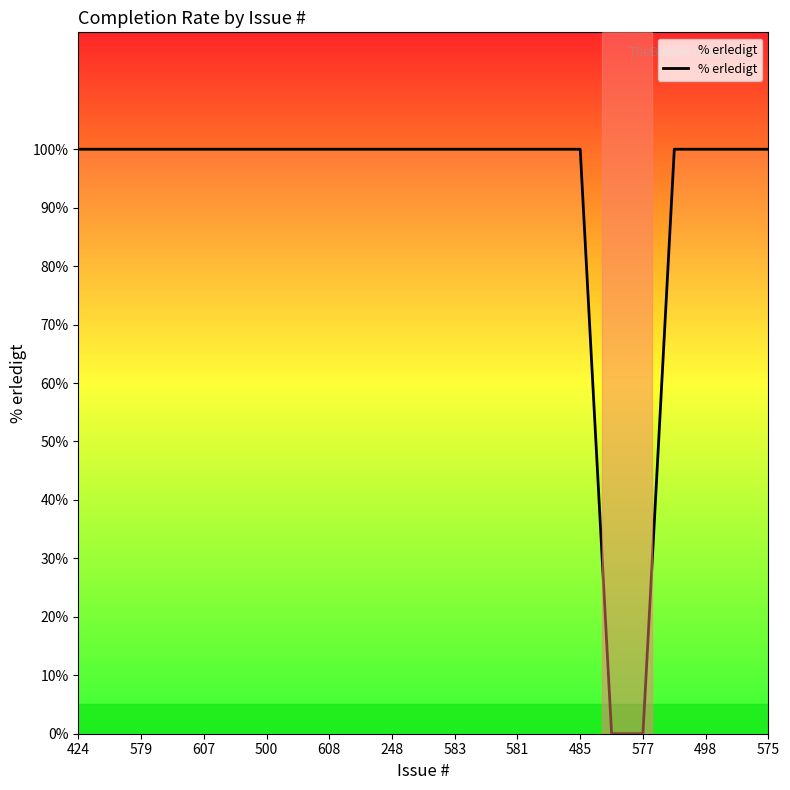

Reading left to right, what are all the values shown in this chart?

100	100	100	100	100	100	100	100	100	100	100	100	100	100	100	100	100	0	0	100	100	100	100